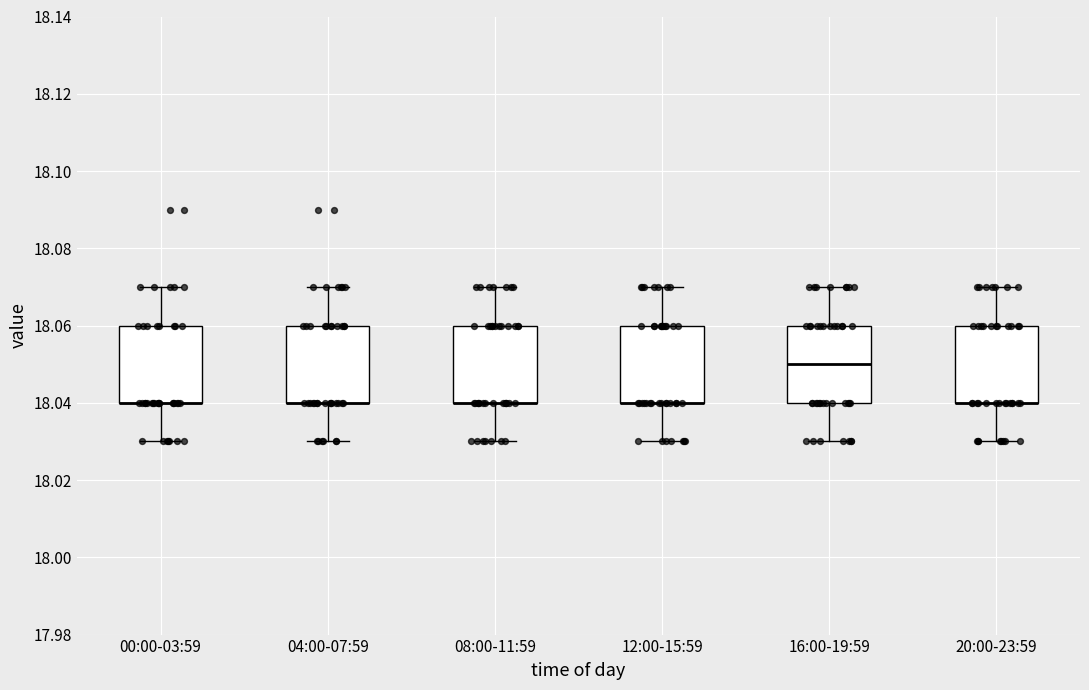

Where is the lower edge of the box for 00:00-03:59 on the y-axis? The values are not printed on the chart, so give them approximately, as read against the axis.

18.04